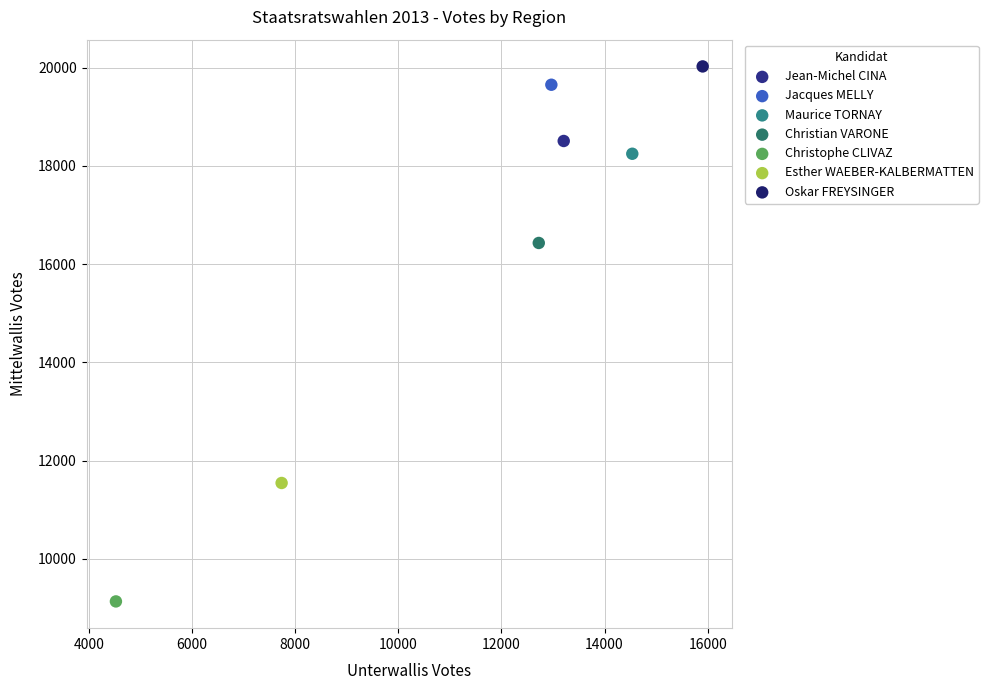

What are all the series names shown in the legend?

Jean-Michel CINA, Jacques MELLY, Maurice TORNAY, Christian VARONE, Christophe CLIVAZ, Esther WAEBER-KALBERMATTEN, Oskar FREYSINGER